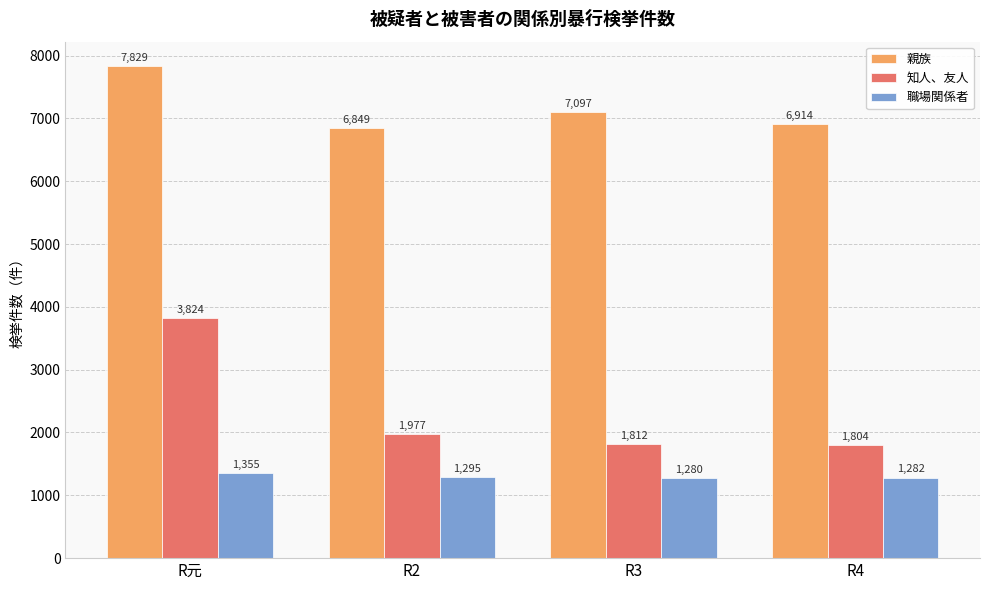

Reading right to left, extract all data points from this chart.

親族: 6914	7097	6849	7829
知人、友人: 1804	1812	1977	3824
職場関係者: 1282	1280	1295	1355